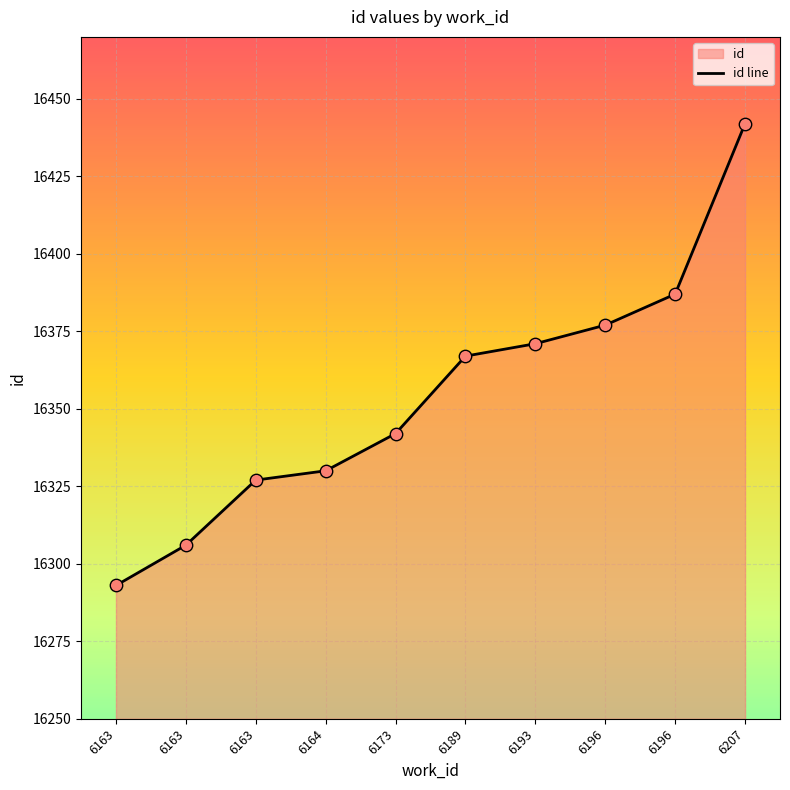

What is the change in value from 6163 to 6207?

+136